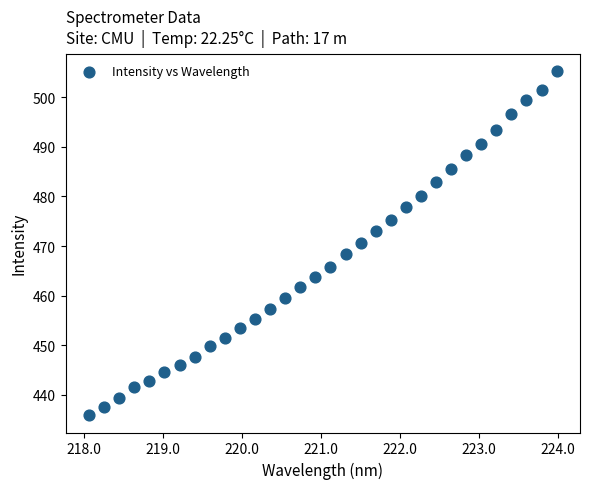

What is the range of Y values (max minus min)?

69.4